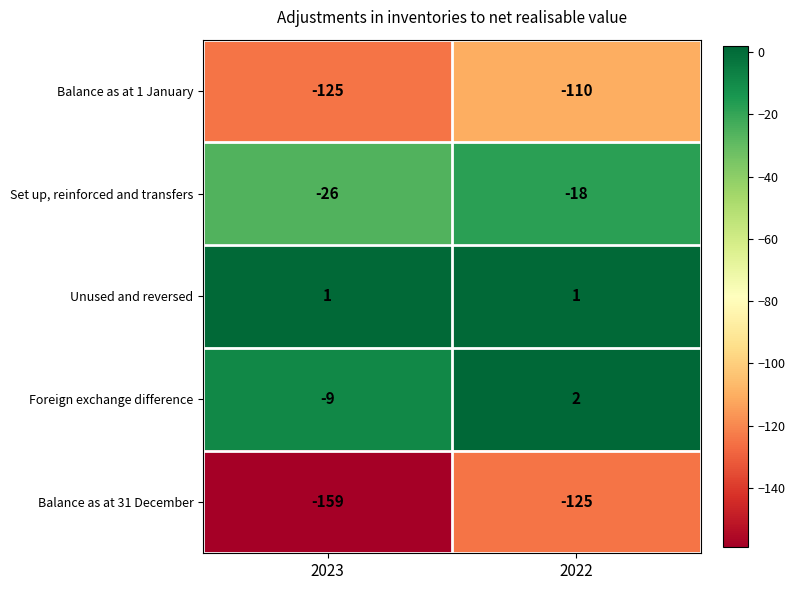

At which category is the sum across all series the highest?

2022